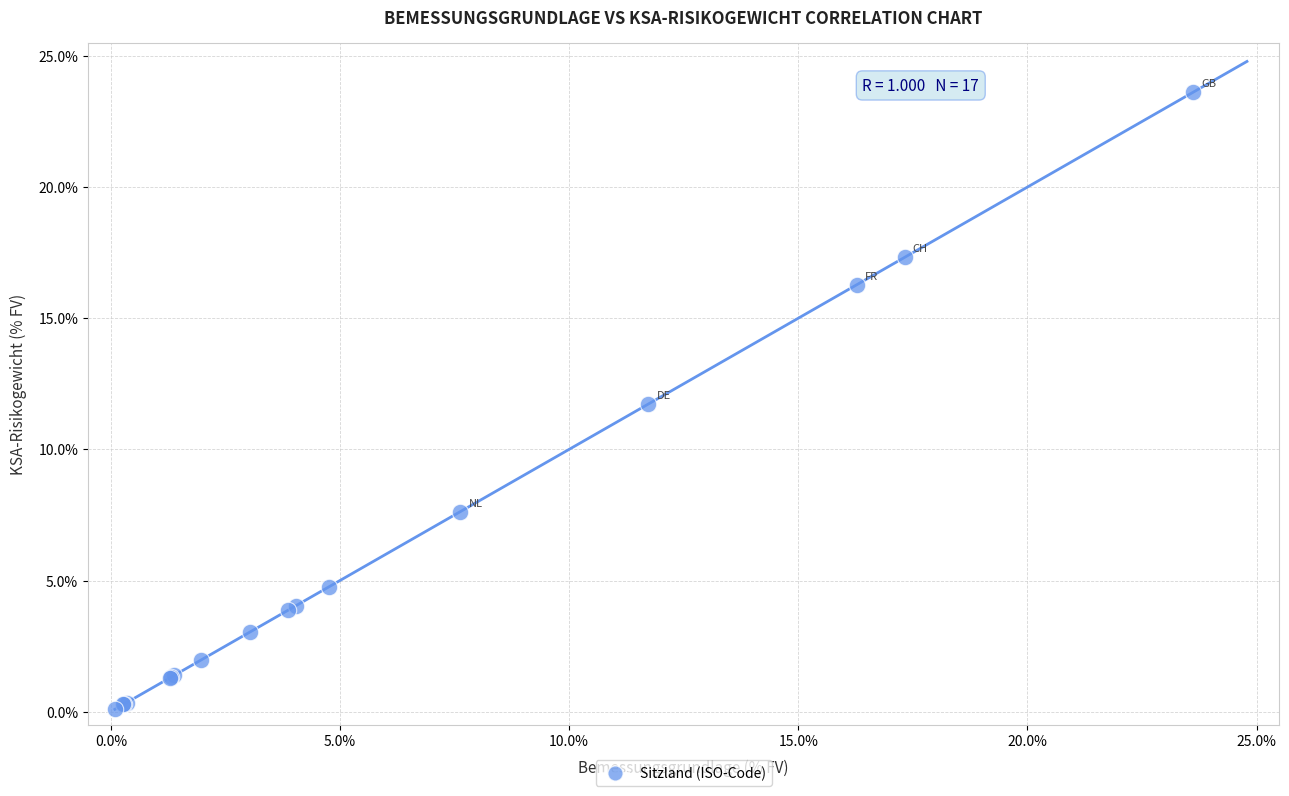

What Y value in the scatter plot is closest to 11?

11.7